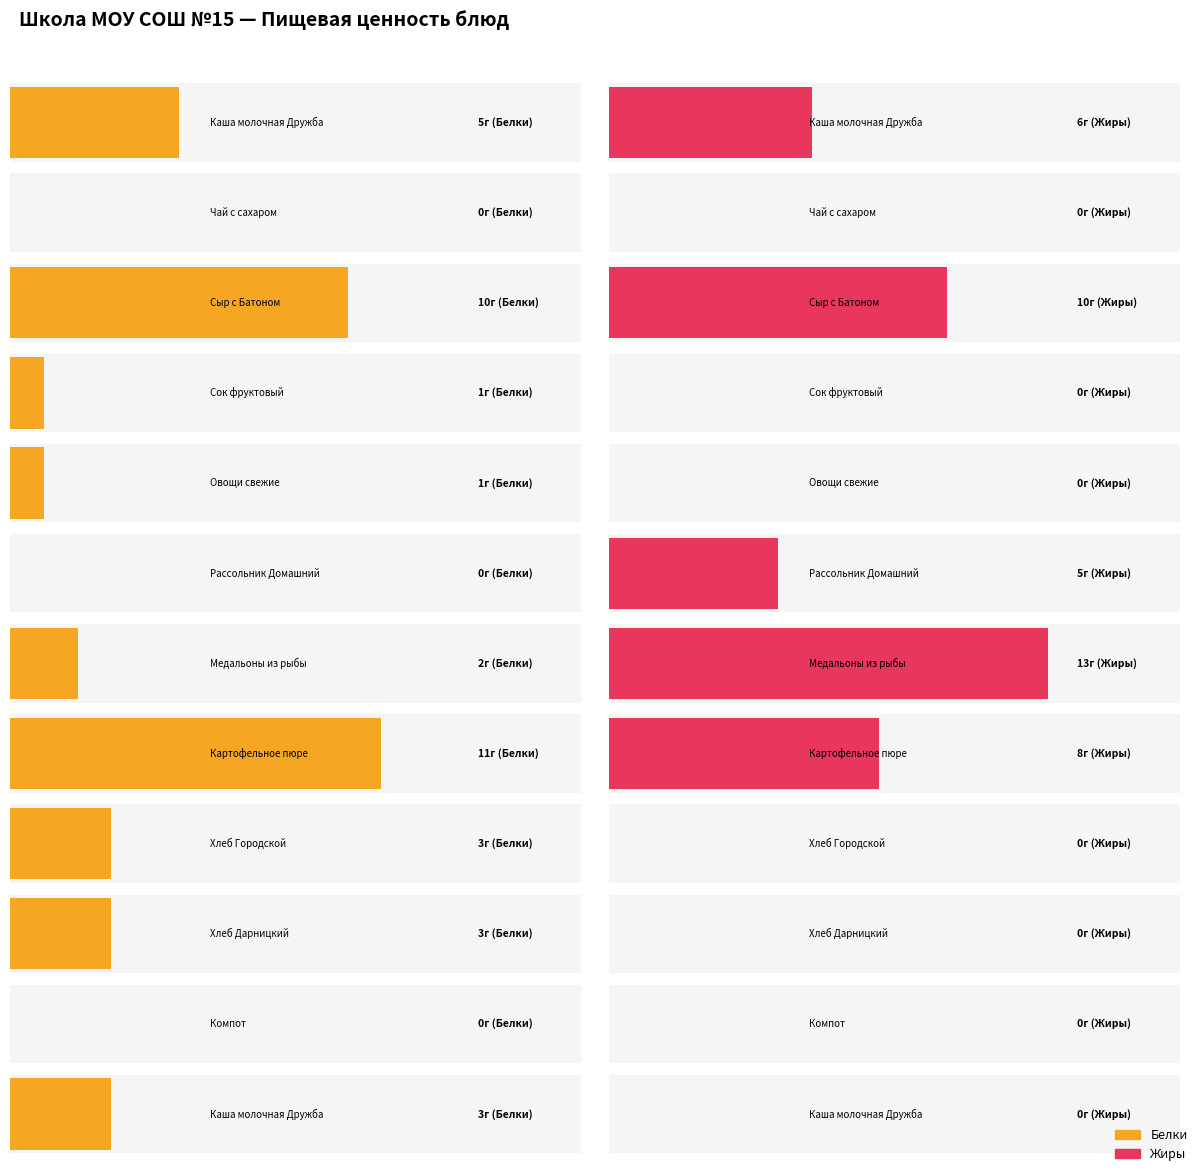

What is the maximum value shown in the chart?

13